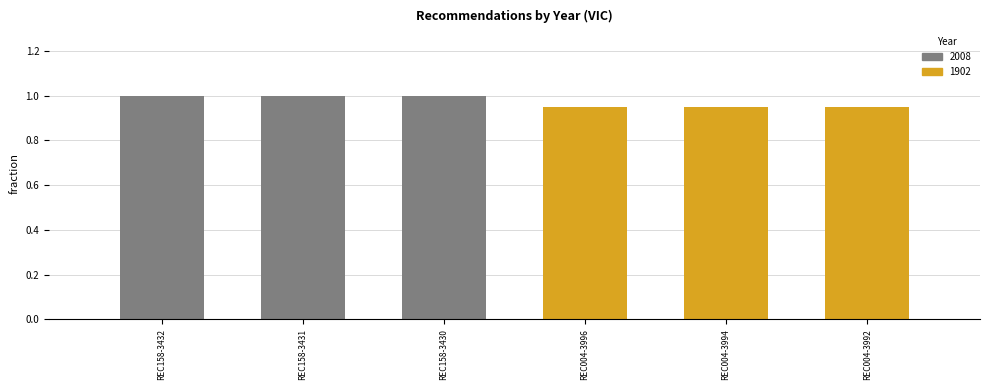

What is the label of the 3rd bar from the right?

REC004-3996